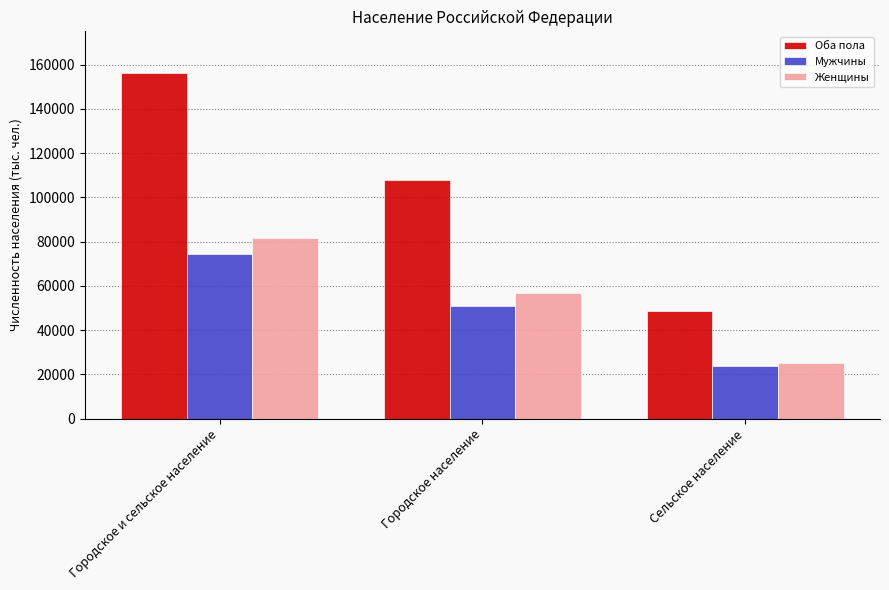

Count the number of data series in this chart.

3